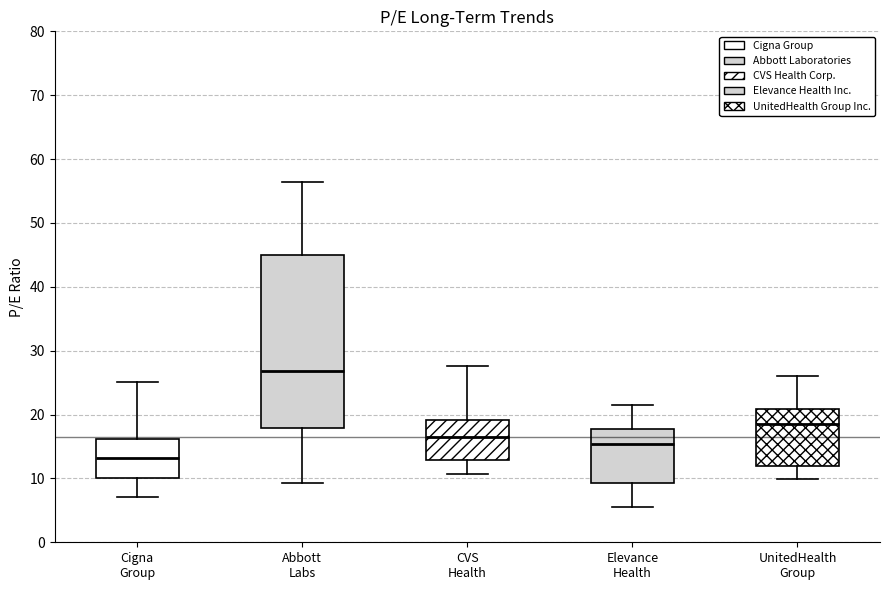

Reading left to right, transcribe this box plot: for each box, give where its median line is, the range the box spans, and where its two whiskers end, as read against the y-axis. The values are not printed on the chart, so give them approximately, as read against the axis.

Cigna Group: median 13, box 10 to 16, whiskers 7 to 25
Abbott Labs: median 27, box 18 to 45, whiskers 9 to 56
CVS Health: median 16, box 13 to 19, whiskers 11 to 28
Elevance Health: median 15, box 9 to 18, whiskers 6 to 21
UnitedHealth Group: median 19, box 12 to 21, whiskers 10 to 26